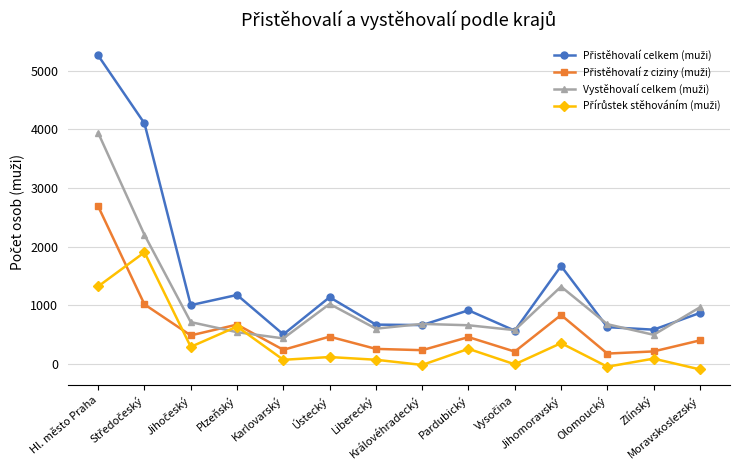

How many series are shown in this chart?

4